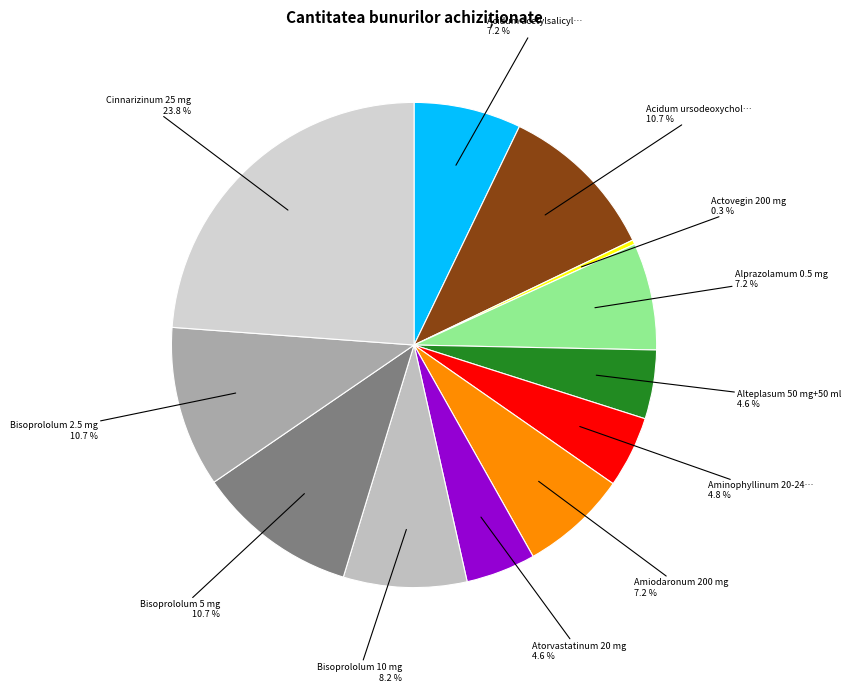

To the nearest percent, what is the average slice percentage?

8%